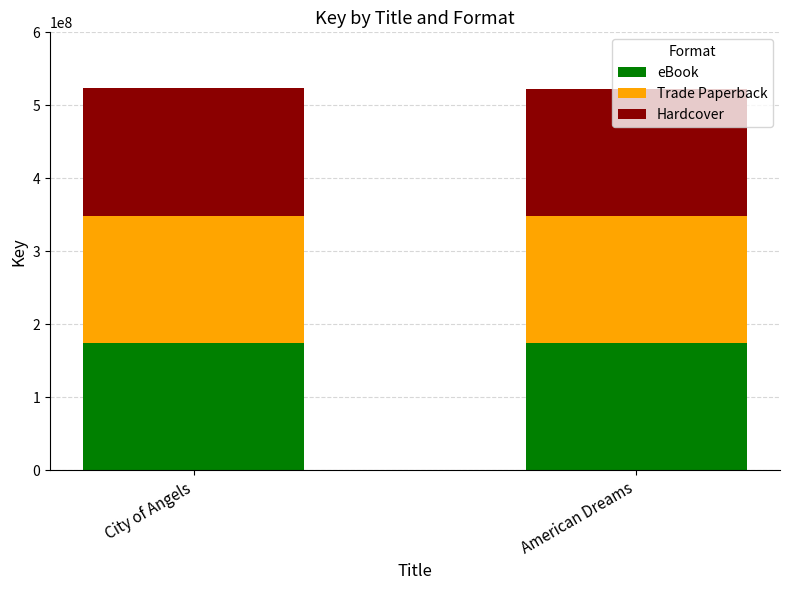

What is the total value across all series at City of Angels?

523463118